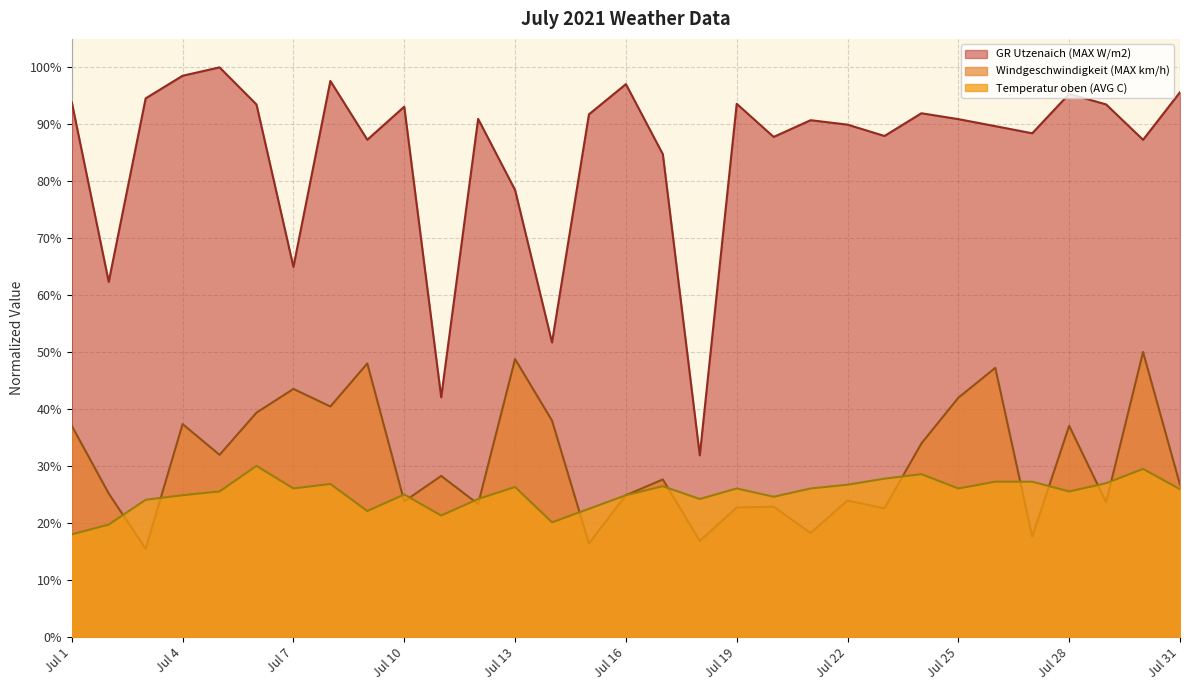

Which series has the largest total across all categories?

GR Utzenaich (MAX W/m2)